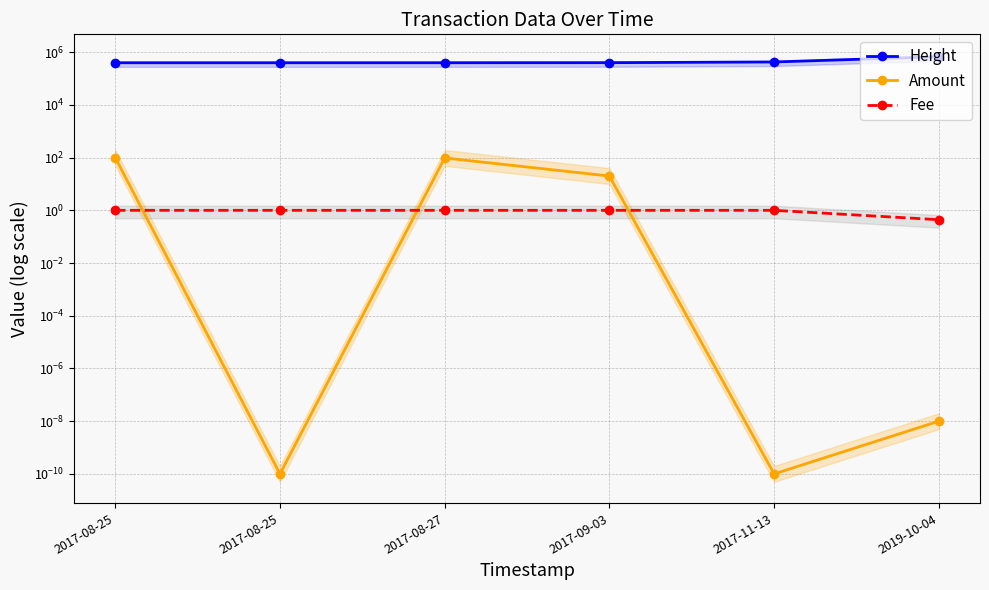

List the series in order of their peak value, lowest first.

Fee, Amount, Height